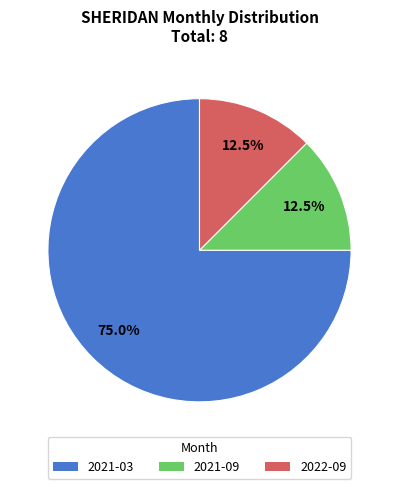

What is the largest slice in the pie chart?

2021-03